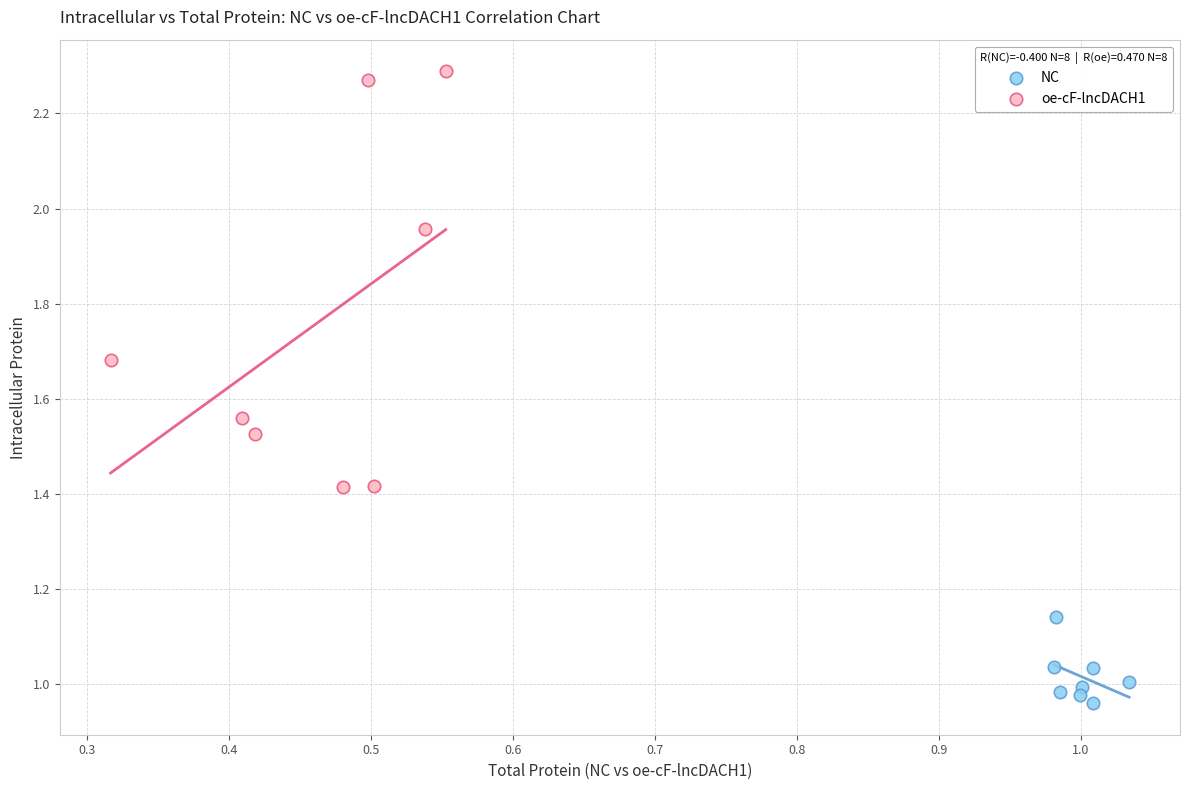

Which series has the widest spread of Y values?

oe-cF-lncDACH1